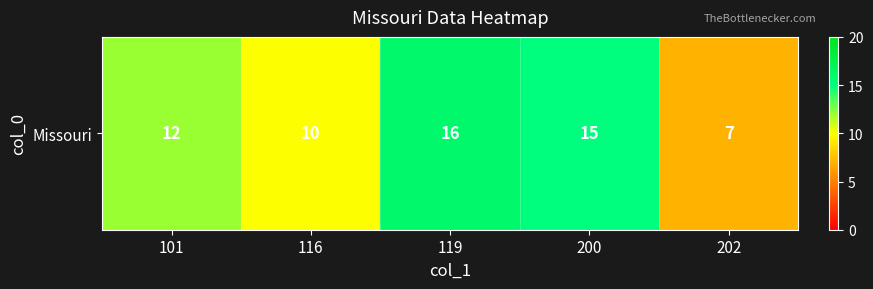

Reading left to right, list all the values displayed in this chart.

101=12	116=10	119=16	200=15	202=7